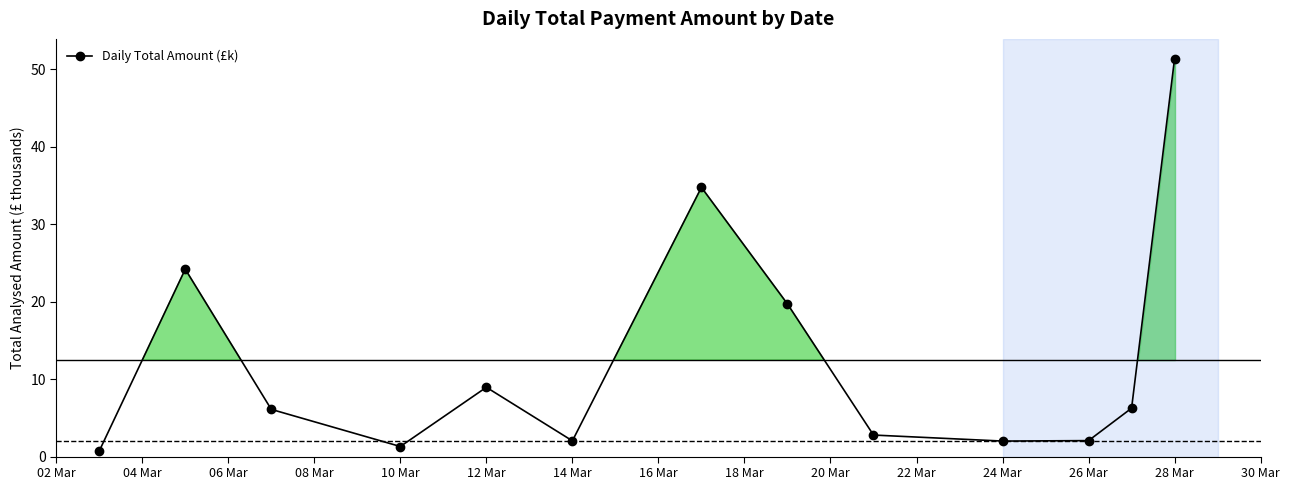

How many interior local peaks (higher than both neighbors) does the data have?

3